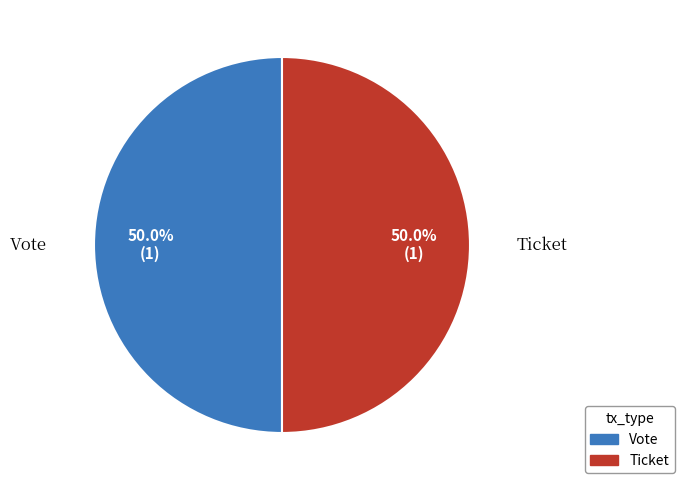

Approximately how many times larger is the value at Vote compared to Ticket?

1.0